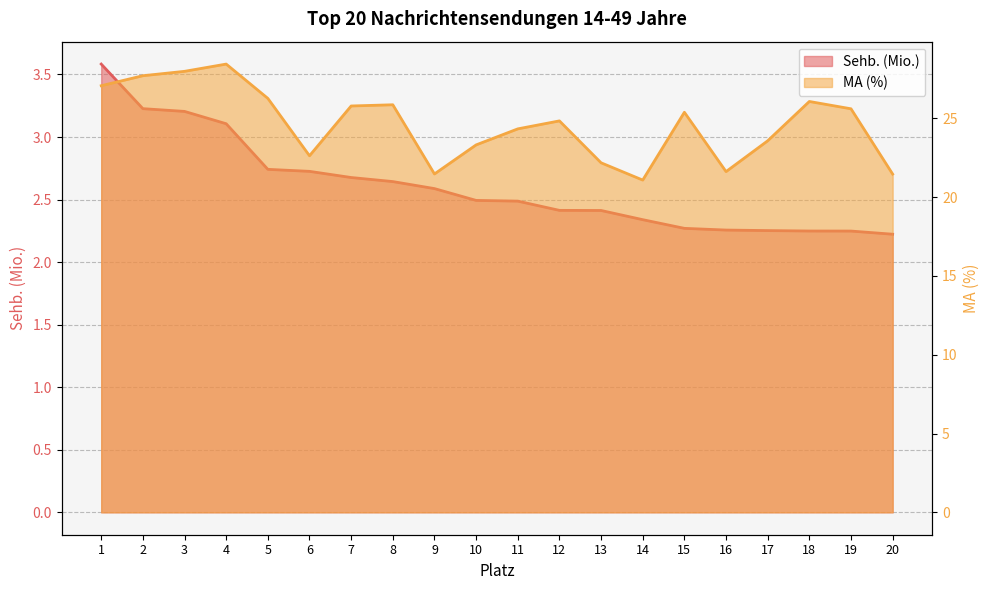

Between 5 and 15, which series saw the biggest shift?

MA (%)